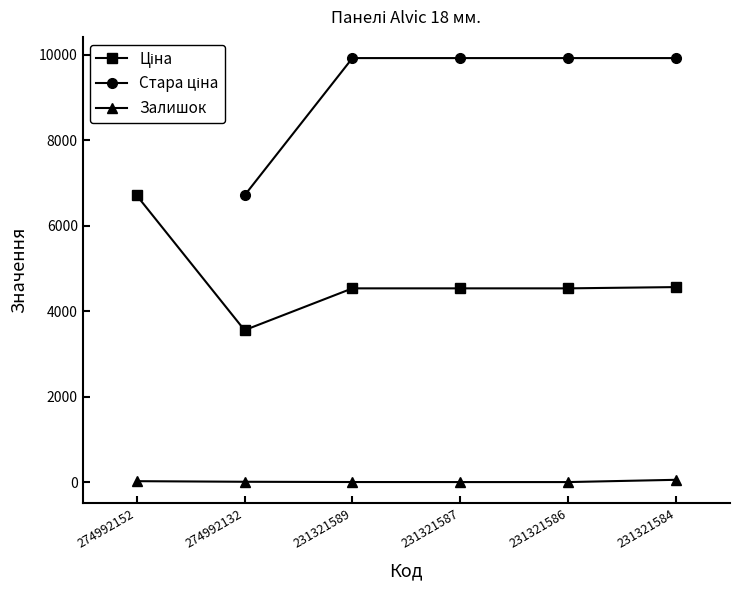

True or false: Ціна and Стара ціна intersect in this chart.

False